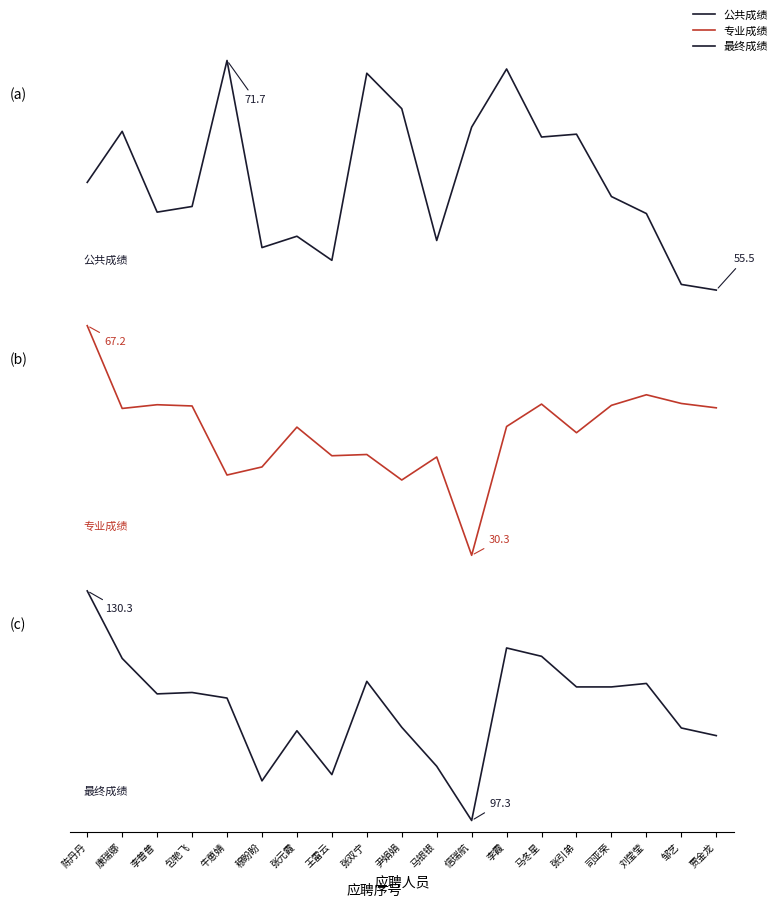

How many lines are shown in the chart?

3